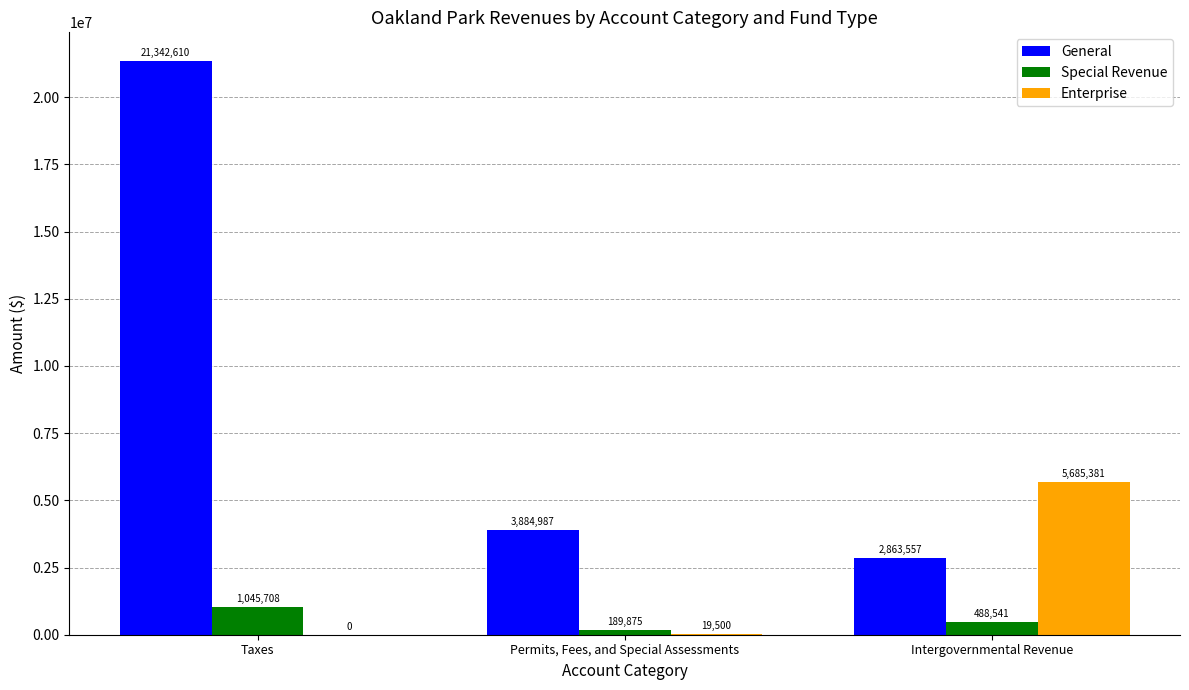

Which label corresponds to the largest value in the chart?

Taxes